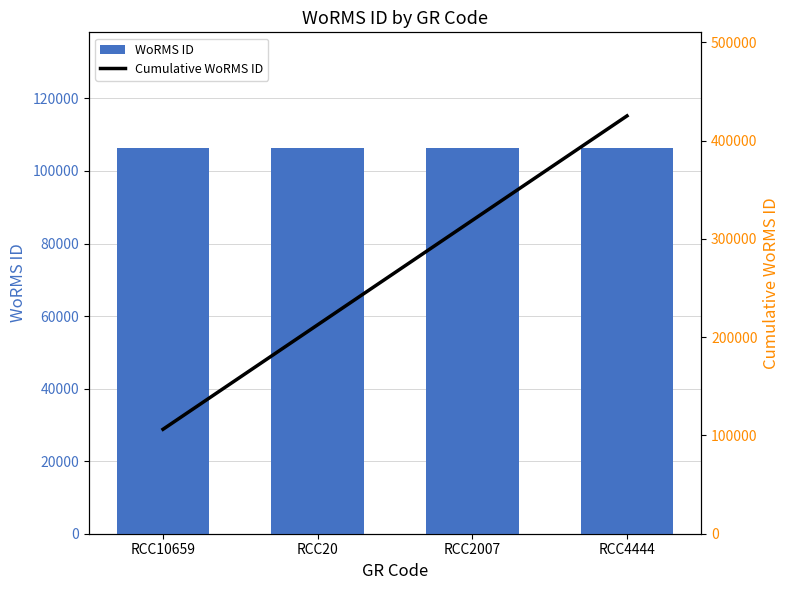

Count the WoRMS ID values in the range 106289 to 106316.

4